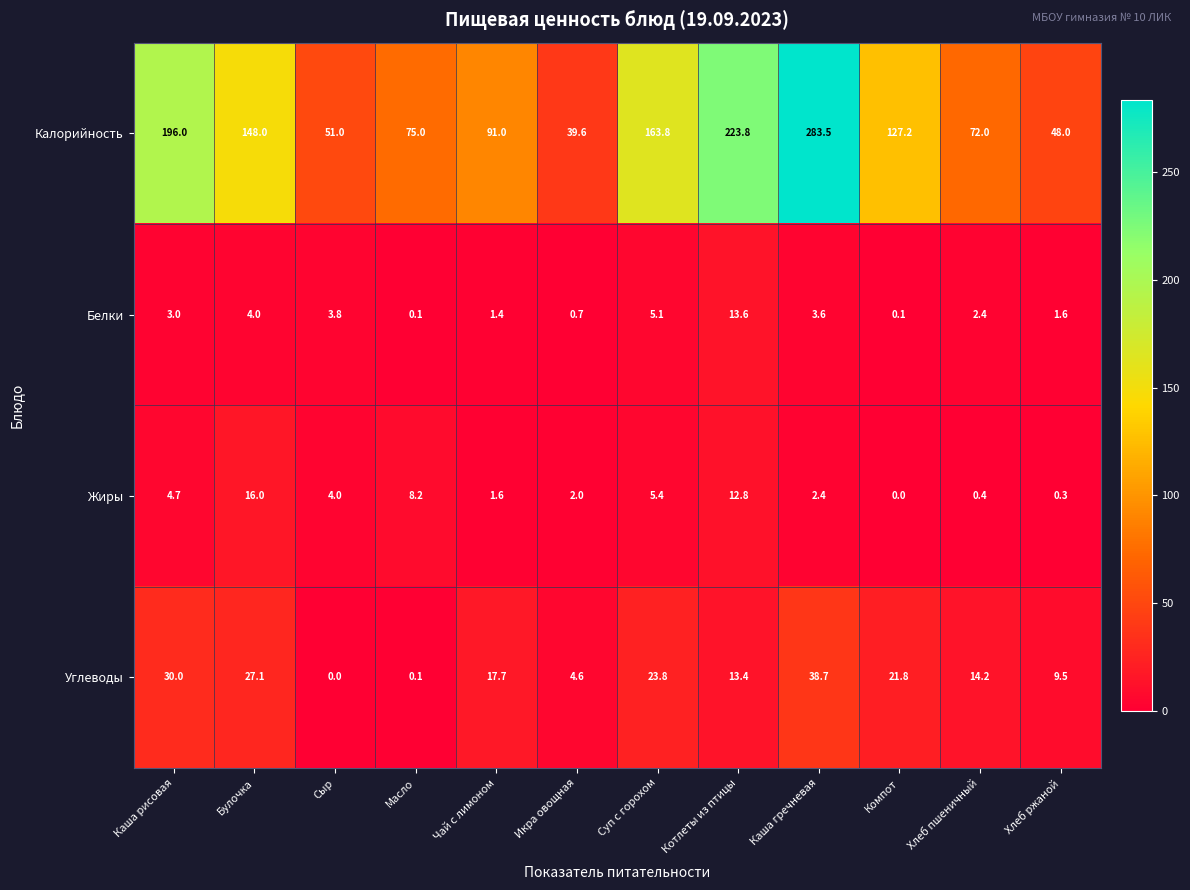

What is the difference between the highest and lowest values at Сыр?

51.0